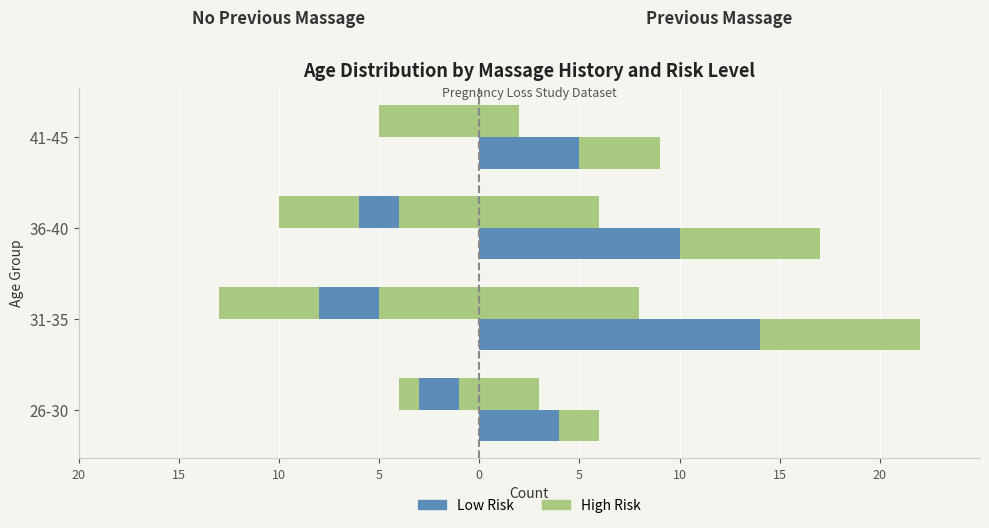

Are the bars horizontal?

Yes